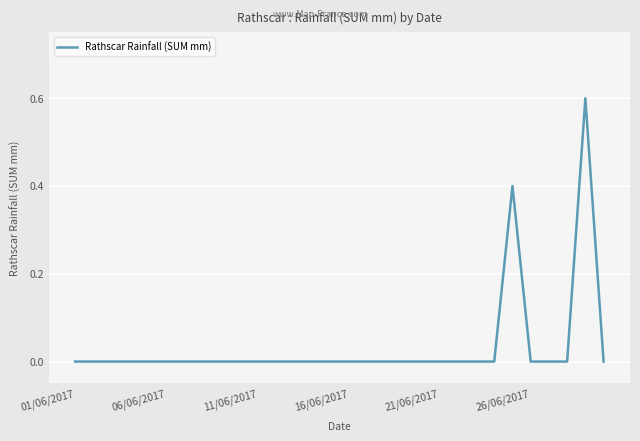

How many values are between 0 and 1?

30